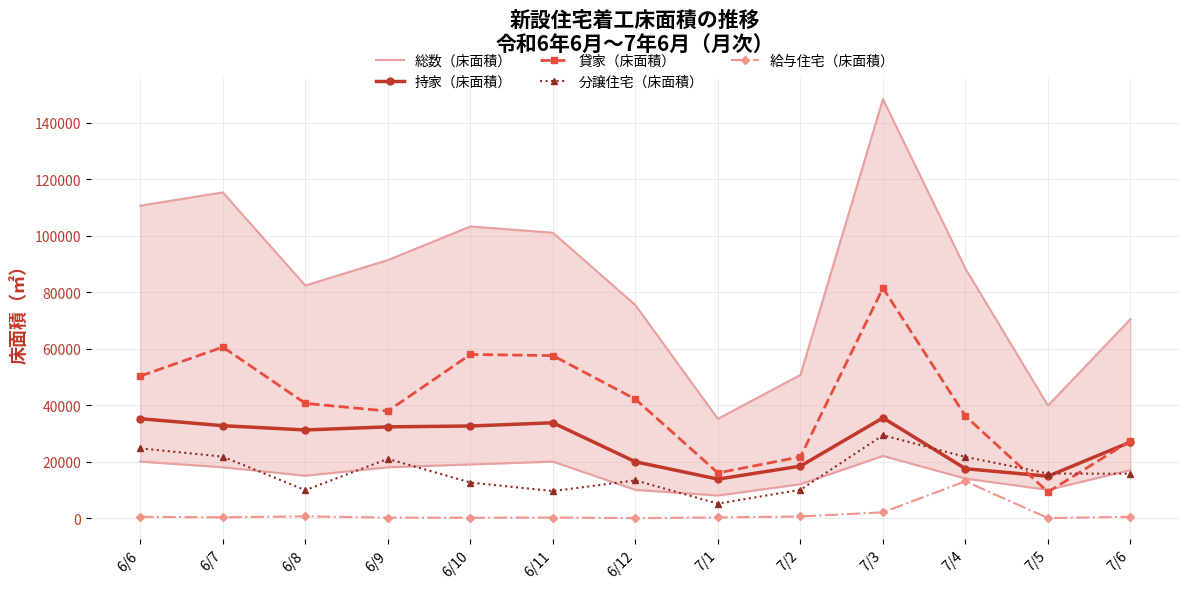

How many categories are shown in the chart?

13